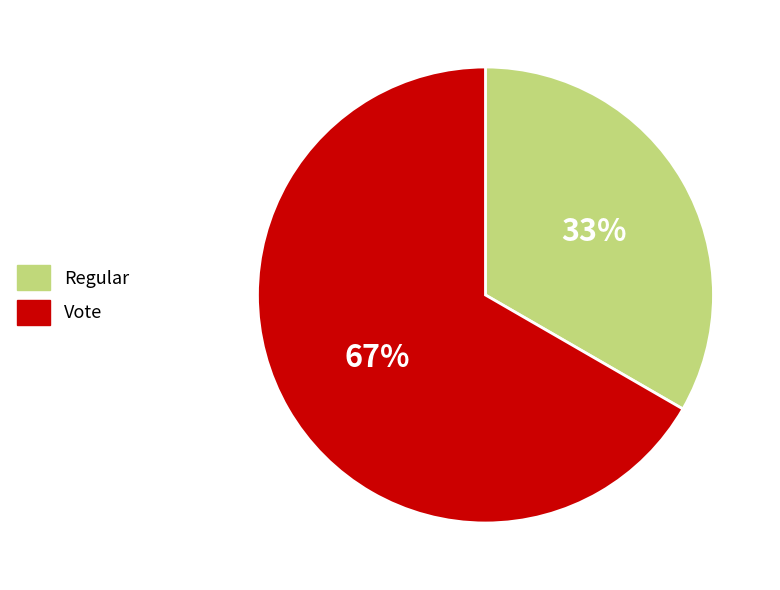

Is it true that Vote is 57% of the pie?

False